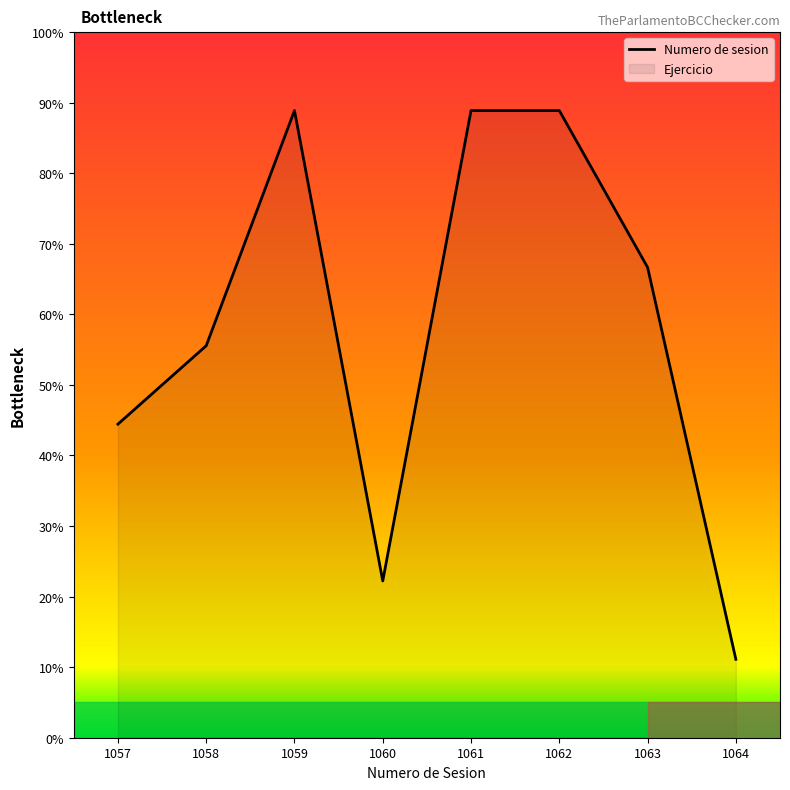

Approximately how many times larger is the value at 1058 compared to 1061?

0.6